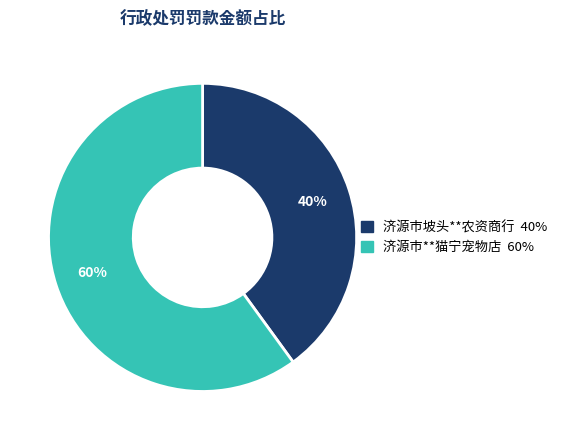

What is the largest slice in the pie chart?

济源市**猫宁宠物店